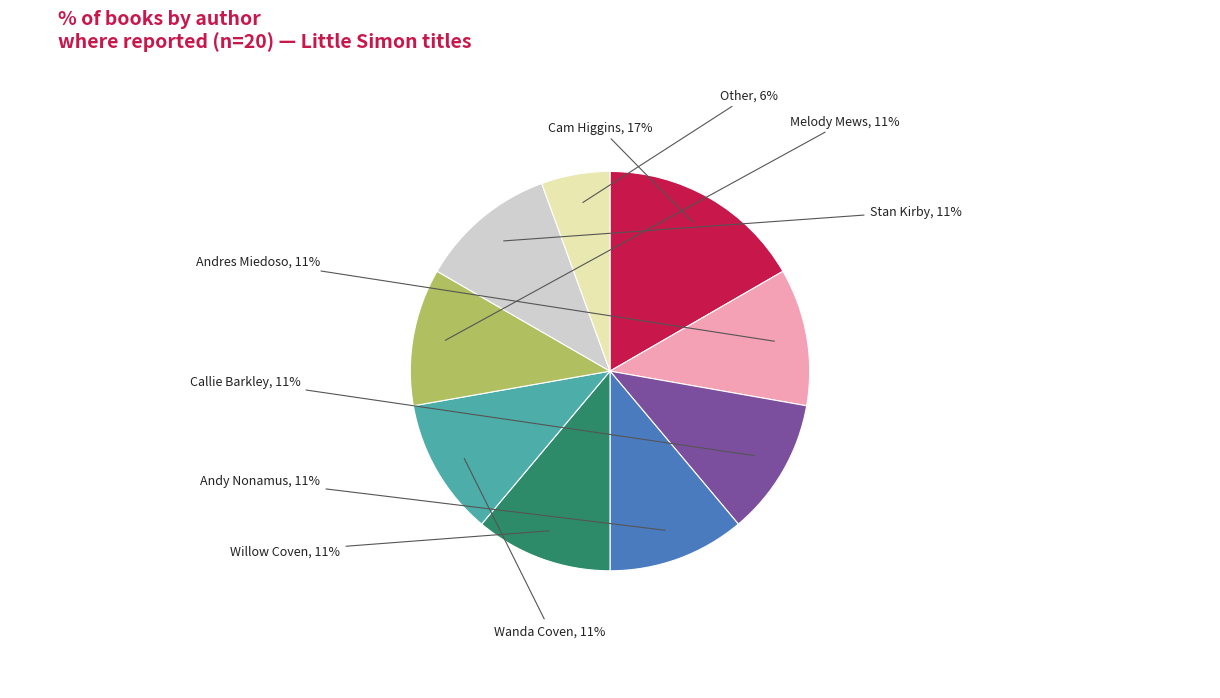

To the nearest percent, what is the difference between the largest and smallest slice percentages?

11%